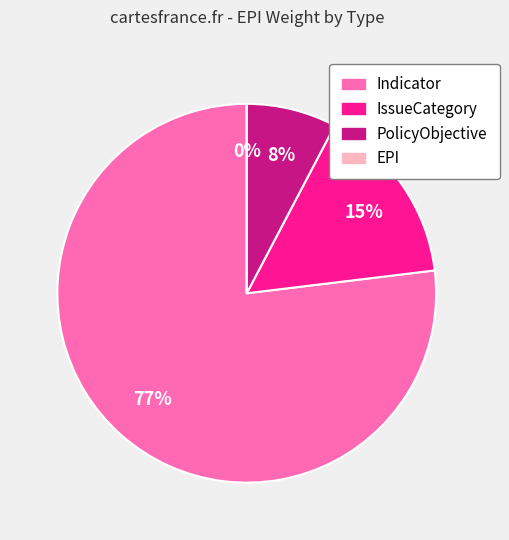

Combined, do PolicyObjective and IssueCategory account for over 50%?

No